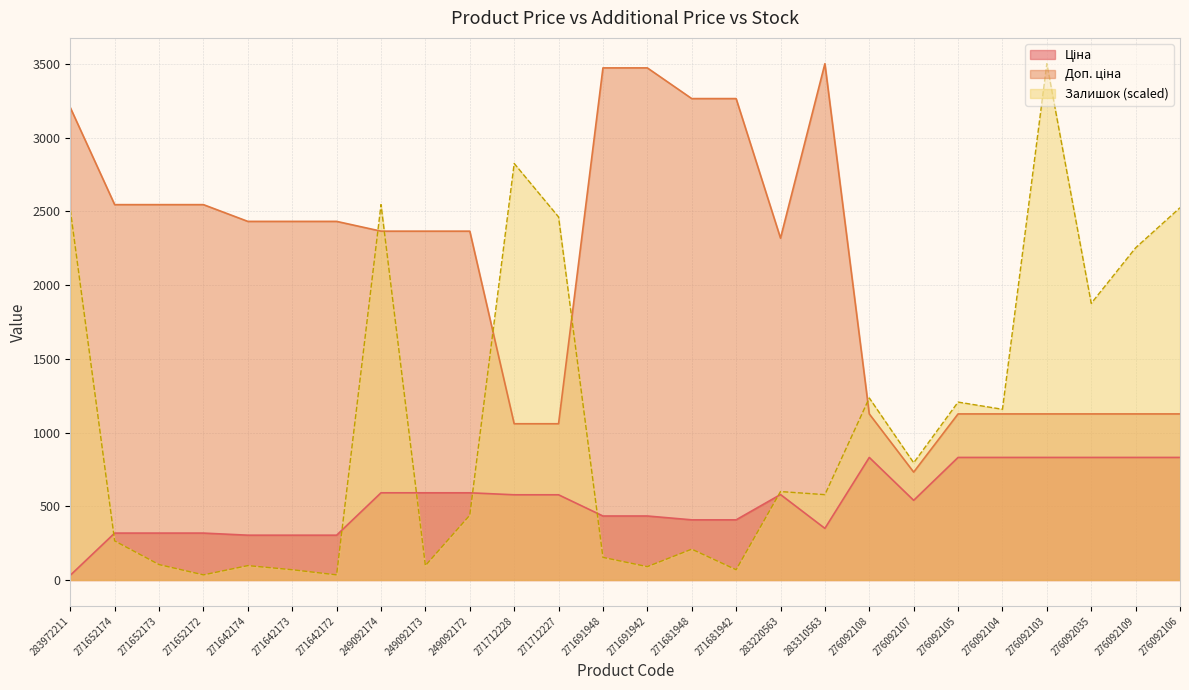

True or false: Доп. ціна and Залишок cross at least once.

True